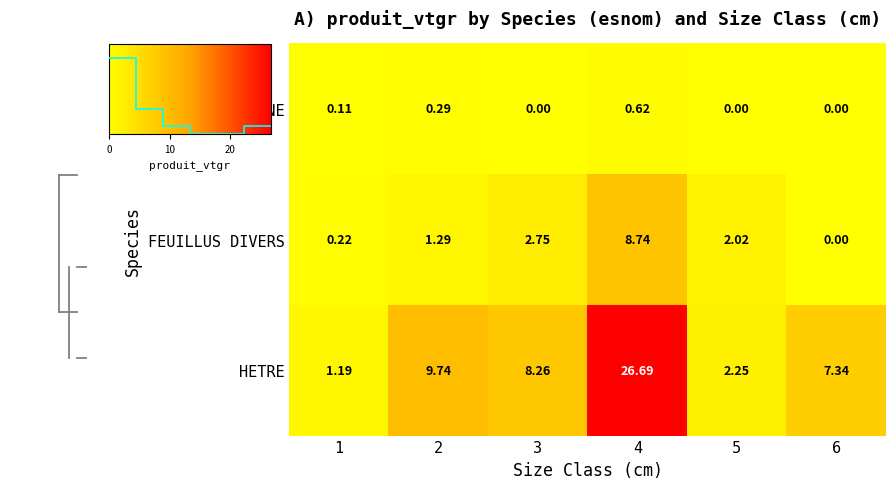

Reading right to left, list all the values displayed in this chart.

CHENE: 6=0.0	5=0.0	4=0.6	3=0.0	2=0.3	1=0.1
FEUILLUS DIVERS: 6=0.0	5=2.0	4=8.7	3=2.8	2=1.3	1=0.2
HETRE: 6=7.3	5=2.2	4=26.7	3=8.3	2=9.7	1=1.2